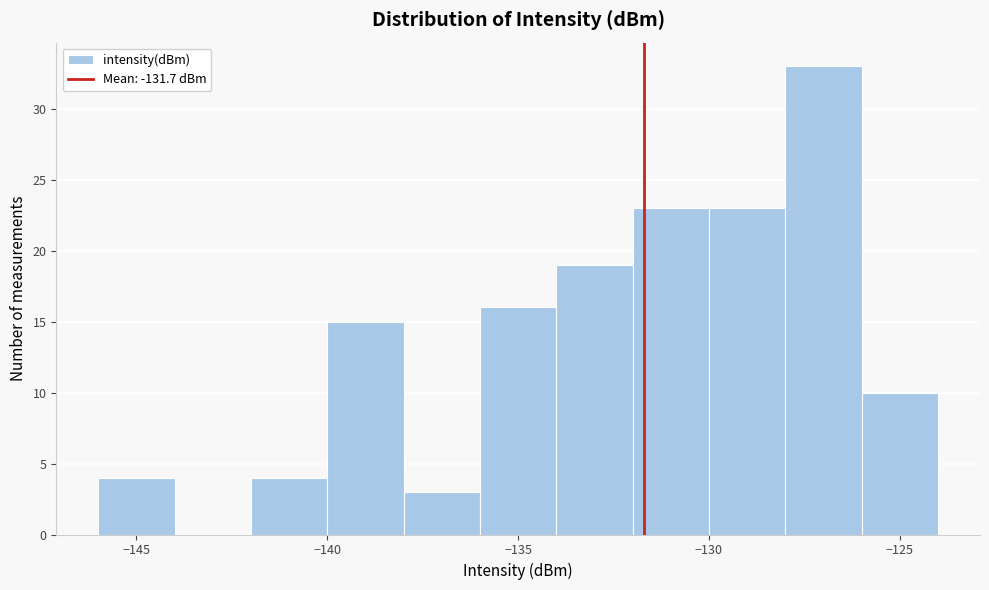

Reading left to right, list every bar in this chart as the range it spans on the x-axis followed by its height. The values are not printed on the chart, so give them approximately, as read against the axis.

-146 to -144: 4
-144 to -142: 0
-142 to -140: 4
-140 to -138: 15
-138 to -136: 3
-136 to -134: 16
-134 to -132: 19
-132 to -130: 23
-130 to -128: 23
-128 to -126: 33
-126 to -124: 10